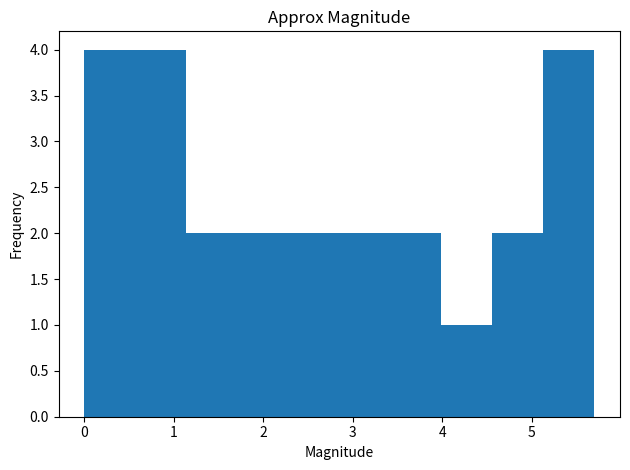

Reading left to right, list every bar in this chart as the range it spans on the x-axis followed by its height. Neither the bar edges nor the heights are printed on the chart, so give them approximately, as read against the axes.

0.00 to 0.57: 4
0.57 to 1.14: 4
1.14 to 1.71: 2
1.71 to 2.28: 2
2.28 to 2.85: 2
2.85 to 3.42: 2
3.42 to 3.99: 2
3.99 to 4.56: 1
4.56 to 5.13: 2
5.13 to 5.70: 4